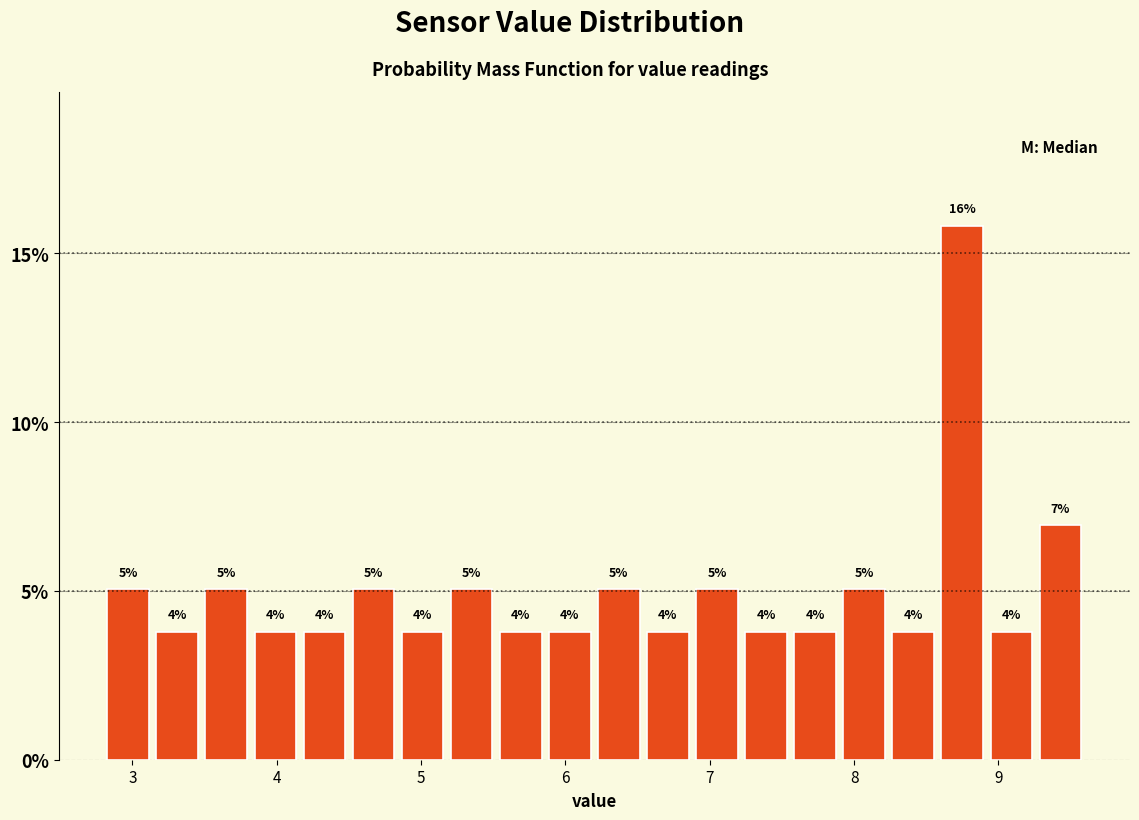

Read against the x-axis, roughly where is the centre of the tallest bar?

8.8